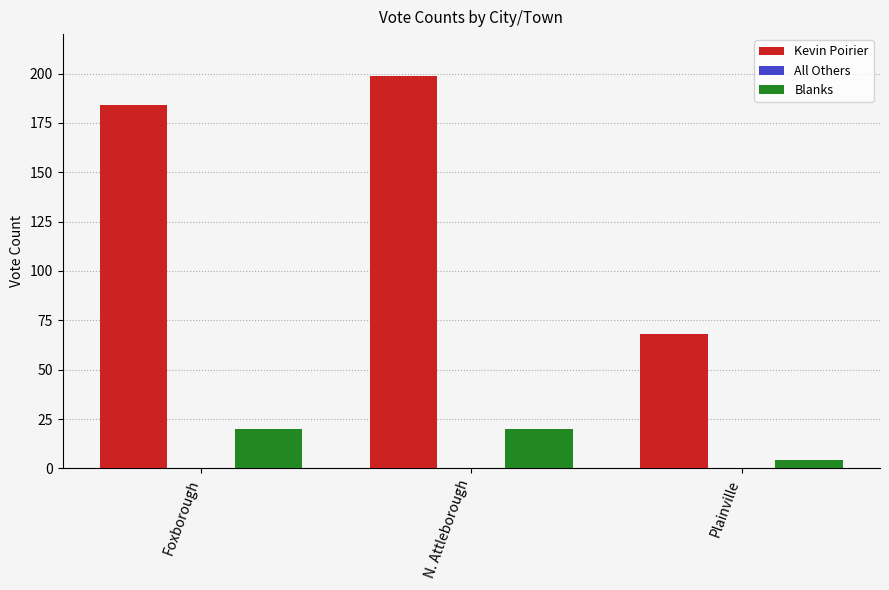

What is the label of the 2nd bar from the left?

N. Attleborough